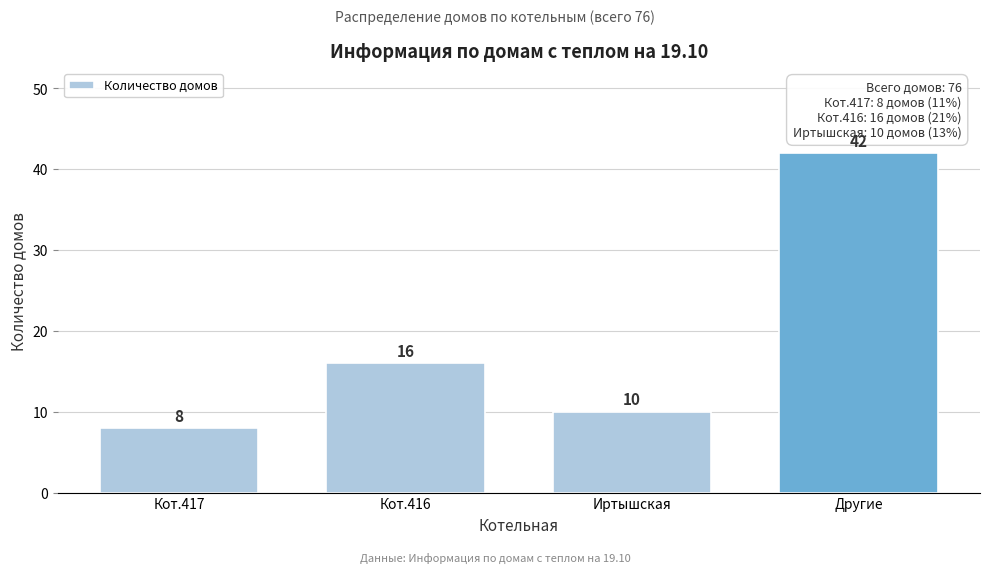

Reading right to left, what are all the values shown in this chart?

42	10	16	8